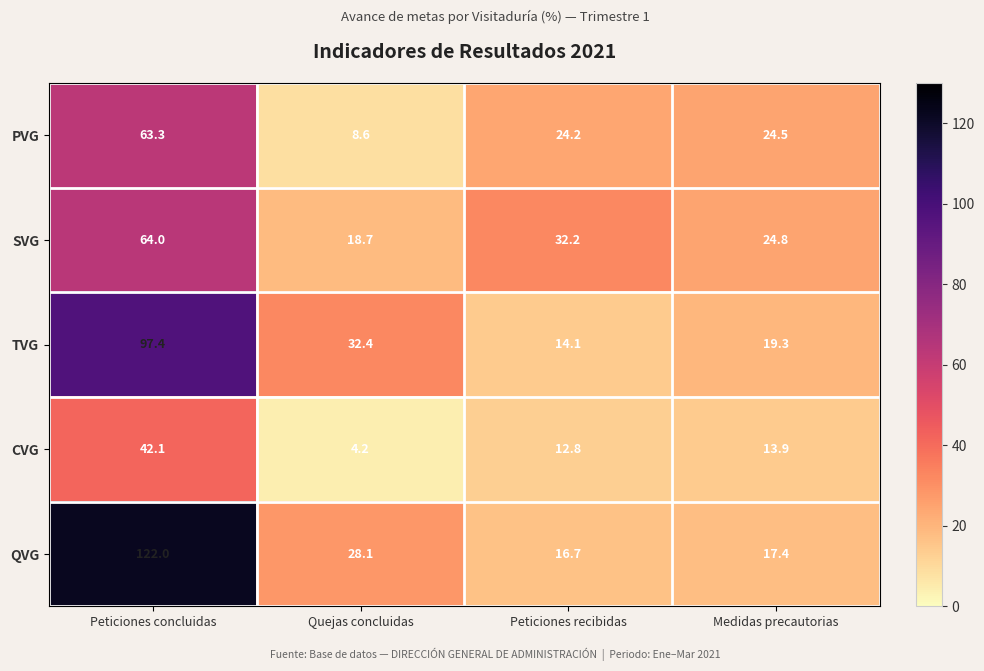

What is the total value across all series at Medidas precautorias?

99.9